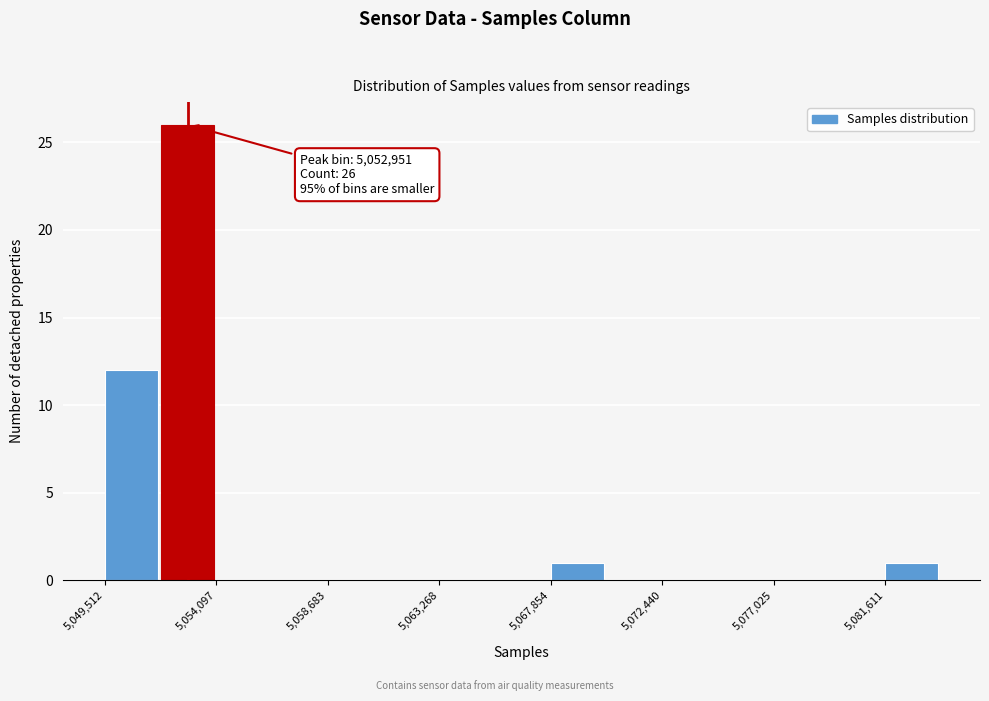

Over which range of the x-axis is the bar tallest?

5052000 to 5054000